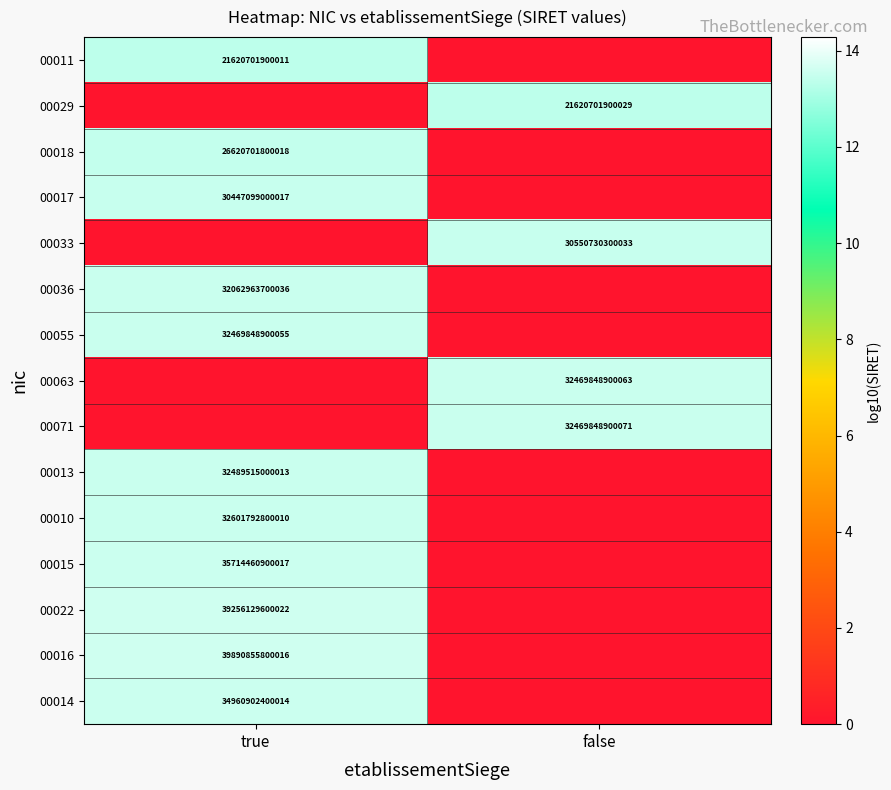

The 00018 series shows 26620701800018 at true. True or false?

True